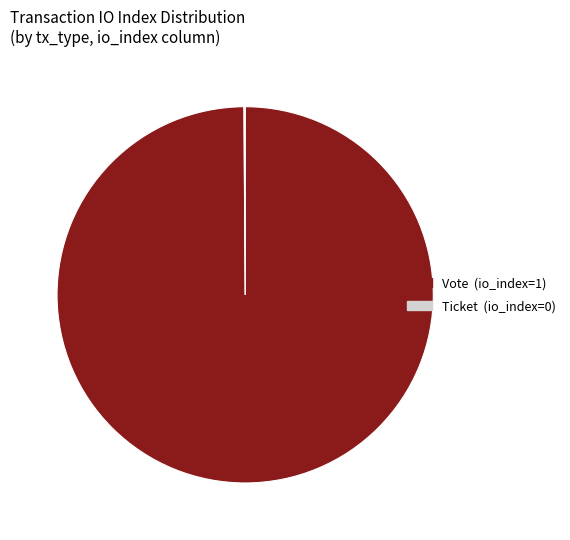

What is the largest slice in the pie chart?

Vote (io_index=1)